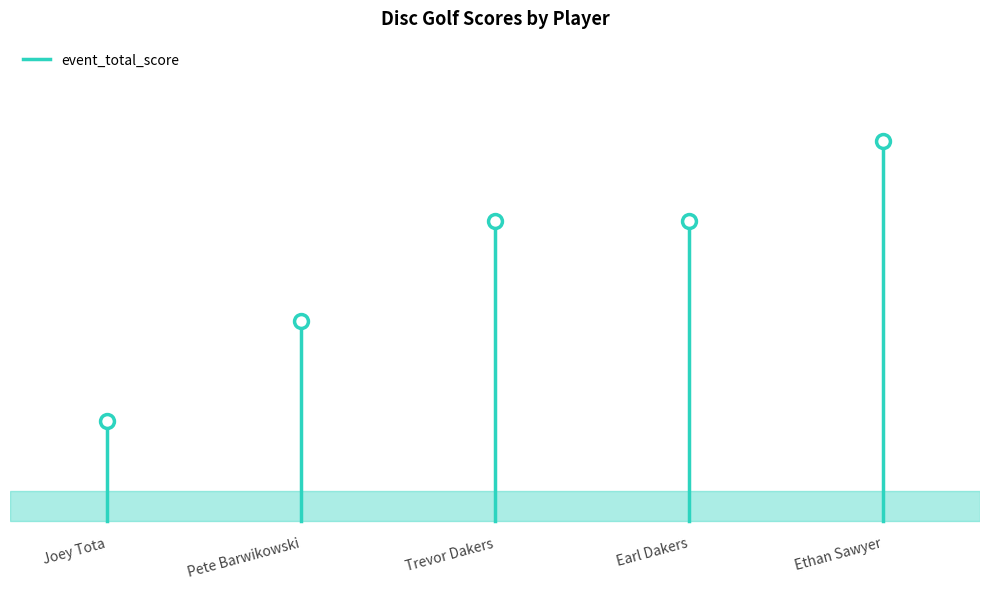

The value at Joey Tota is 68. True or false?

False